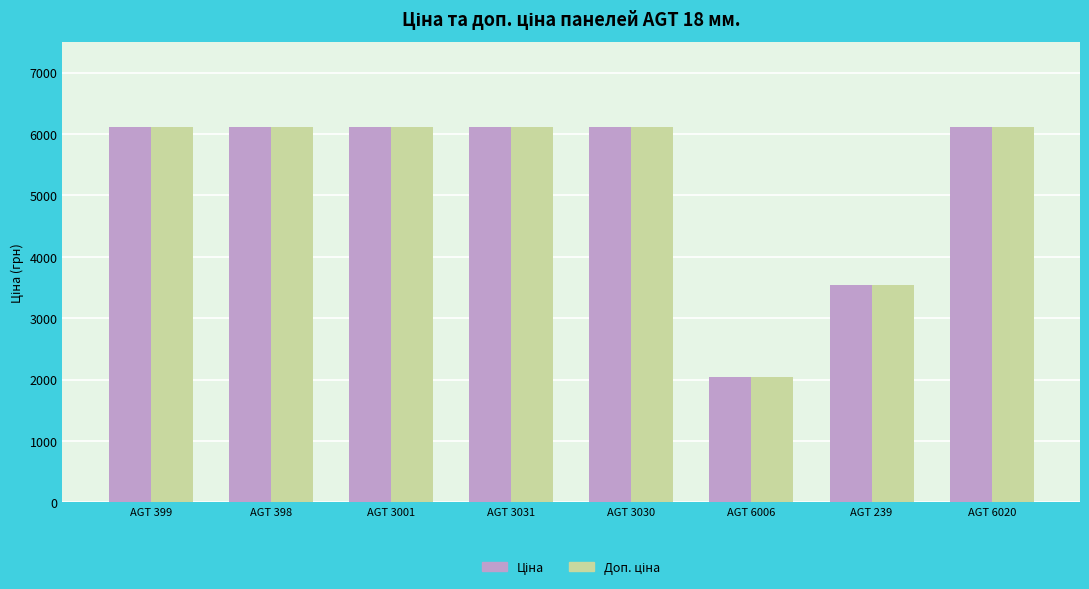

What is the maximum value shown in the chart?

6112.5